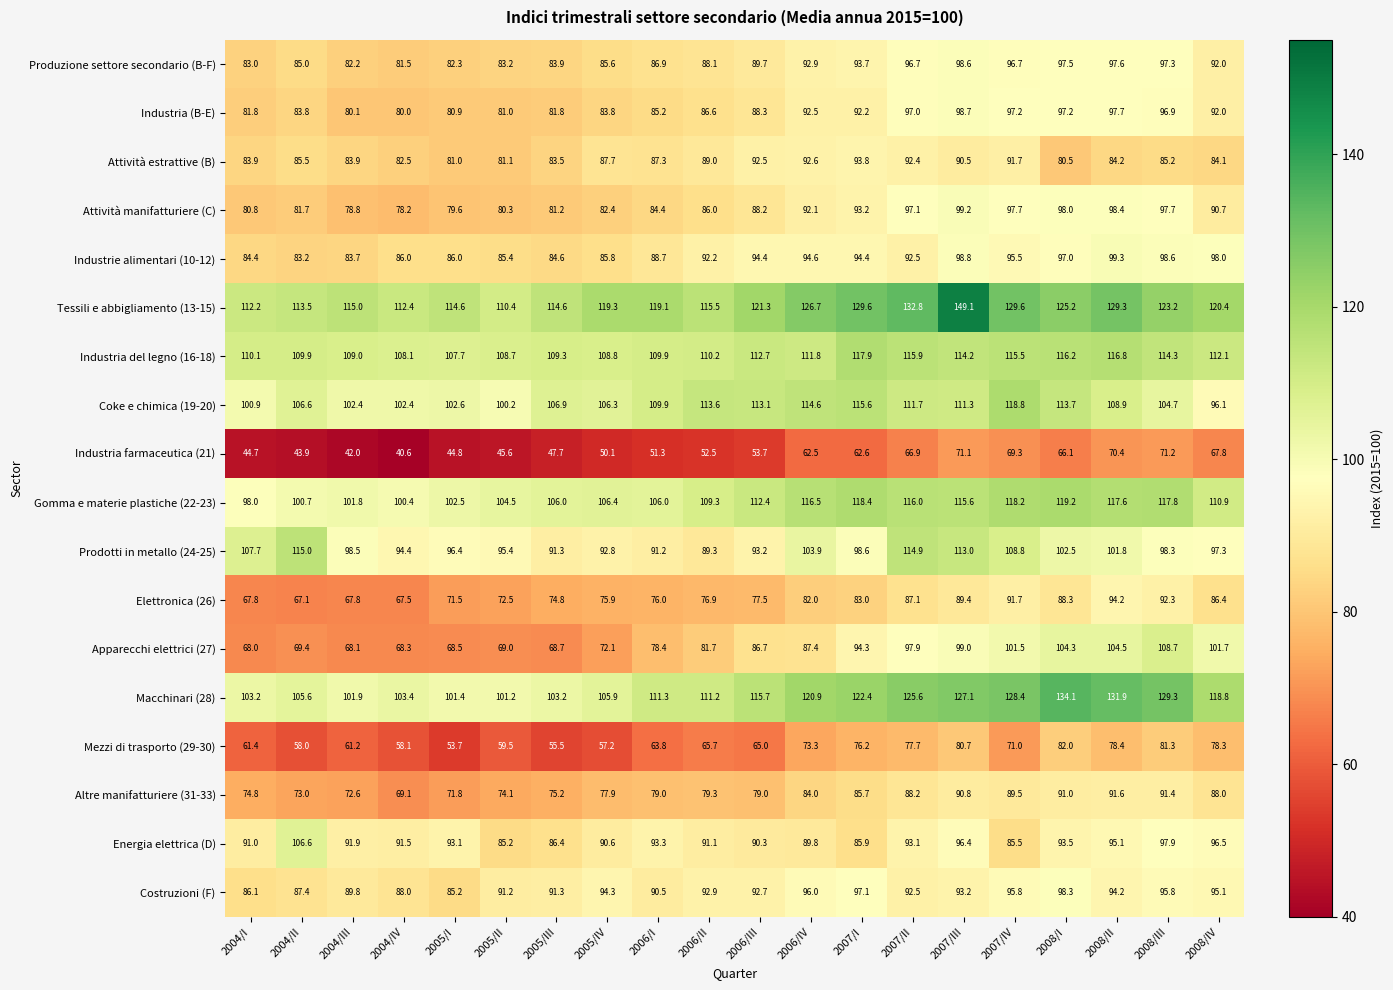

At how many categories does at least one series exceed 91?

20